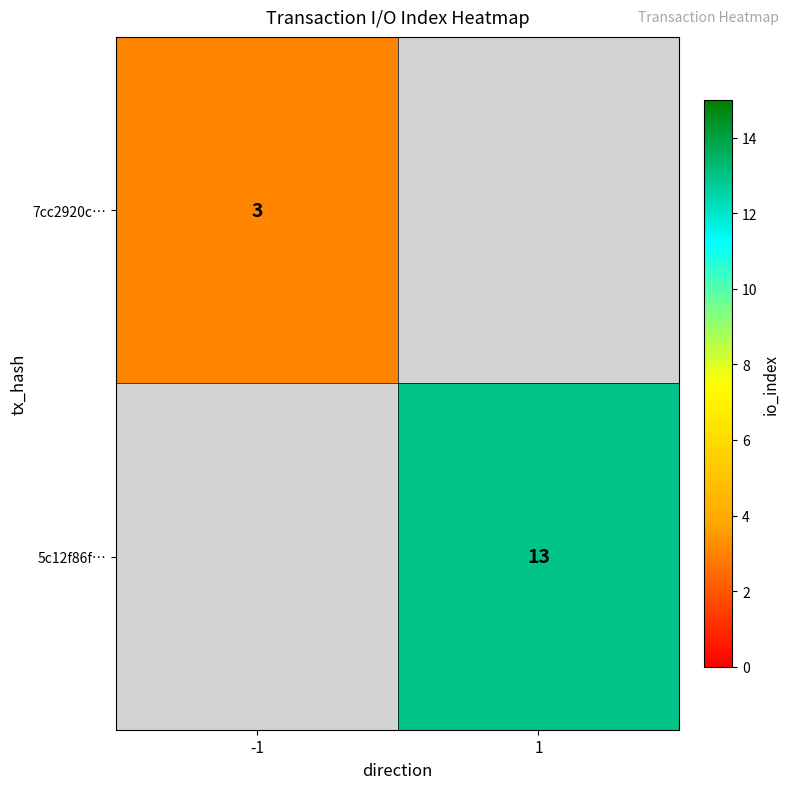

Is it true that 5c12f86f… equals 13 at 1?

True